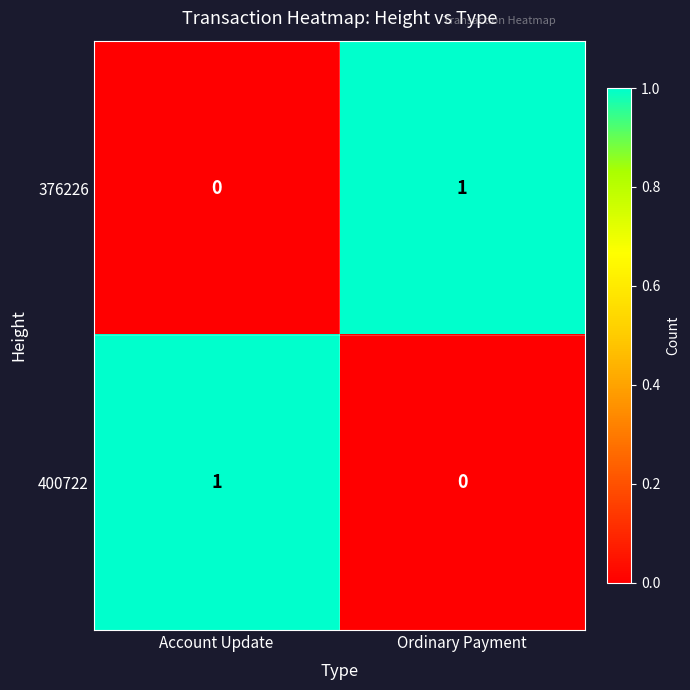

True or false: 400722 has a value of 0 at Account Update.

False